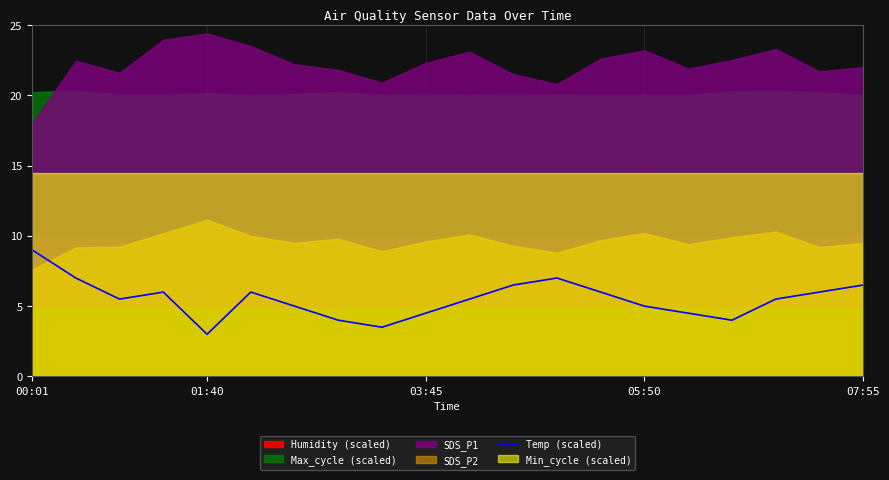

True or false: Temp (scaled) has a value of 7.4 at 05:50.

False